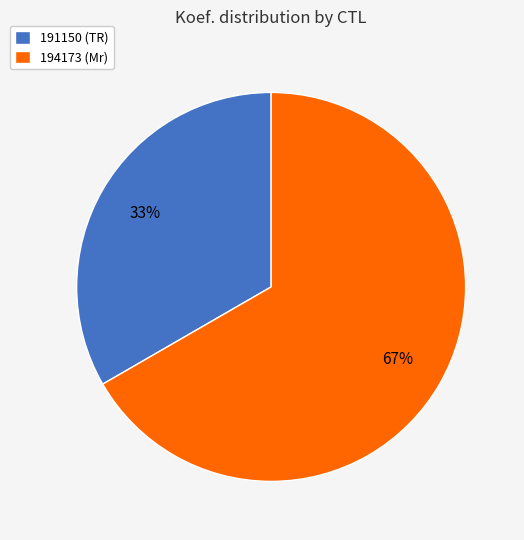

Which category accounts for the majority?

194173